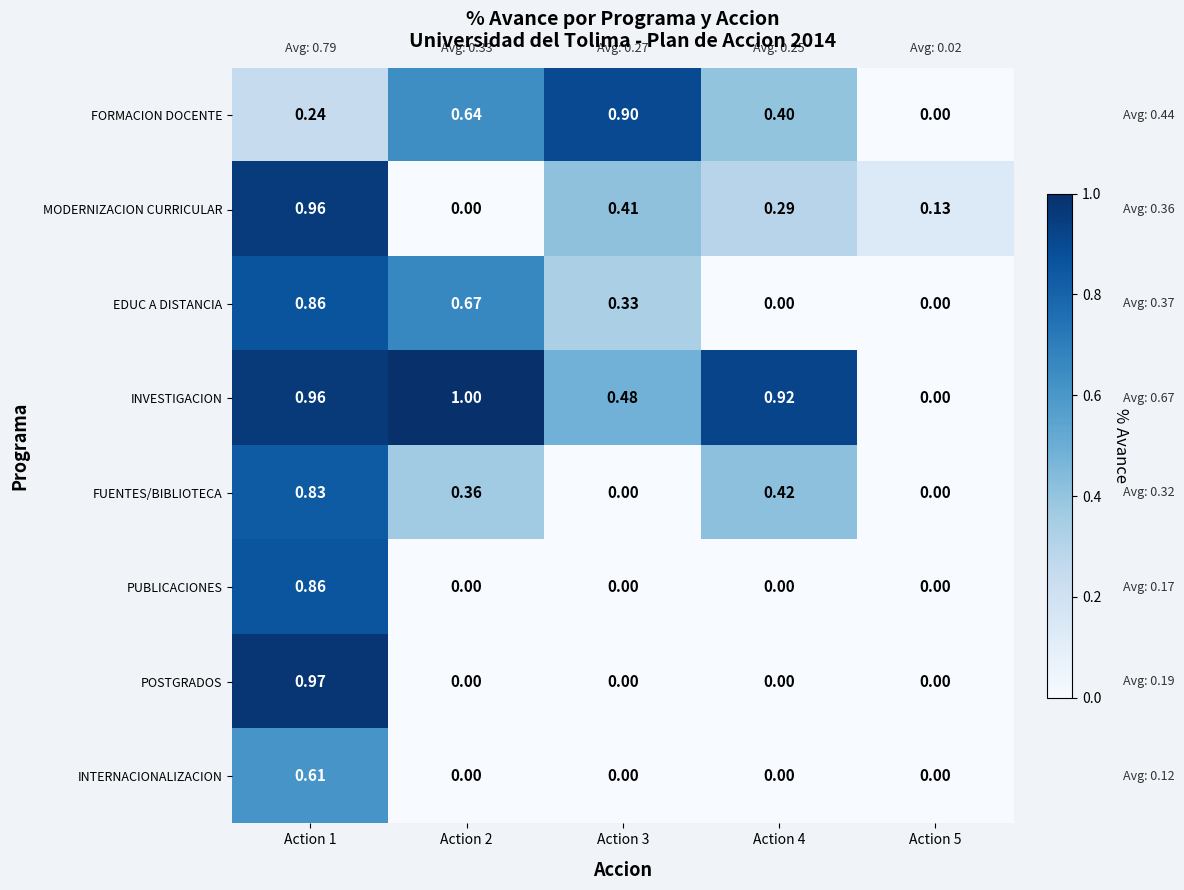

Which series has the largest total across all categories?

INVESTIGACION